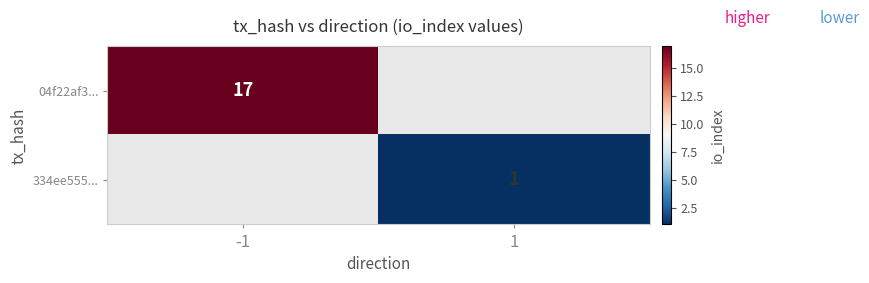

Rank the series by their maximum value, from highest to lowest.

04f22af3..., 334ee555...